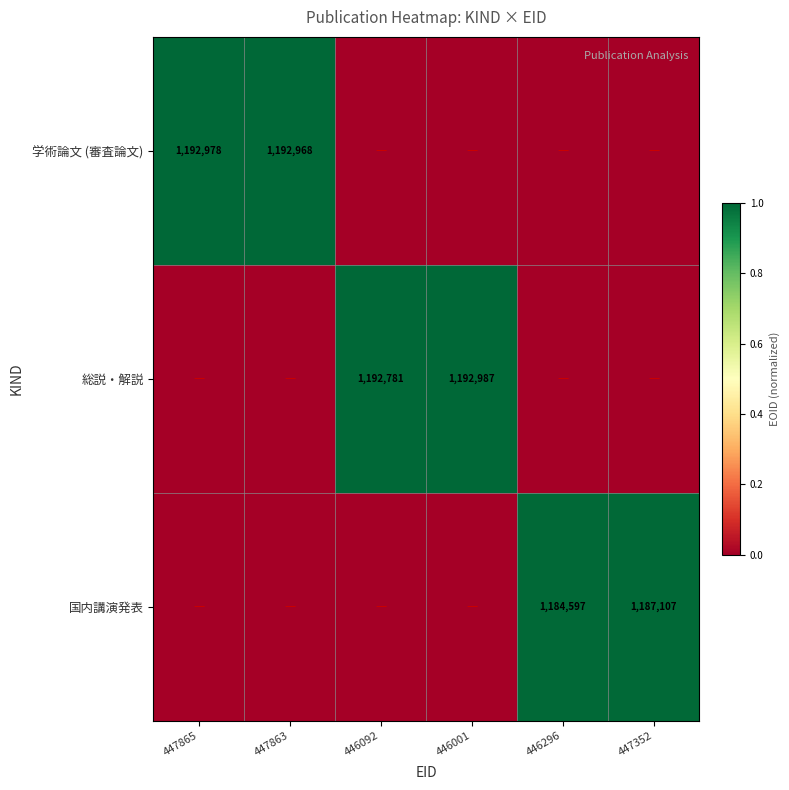

True or false: 総説・解説 has a value of 1192987 at 446001.

True